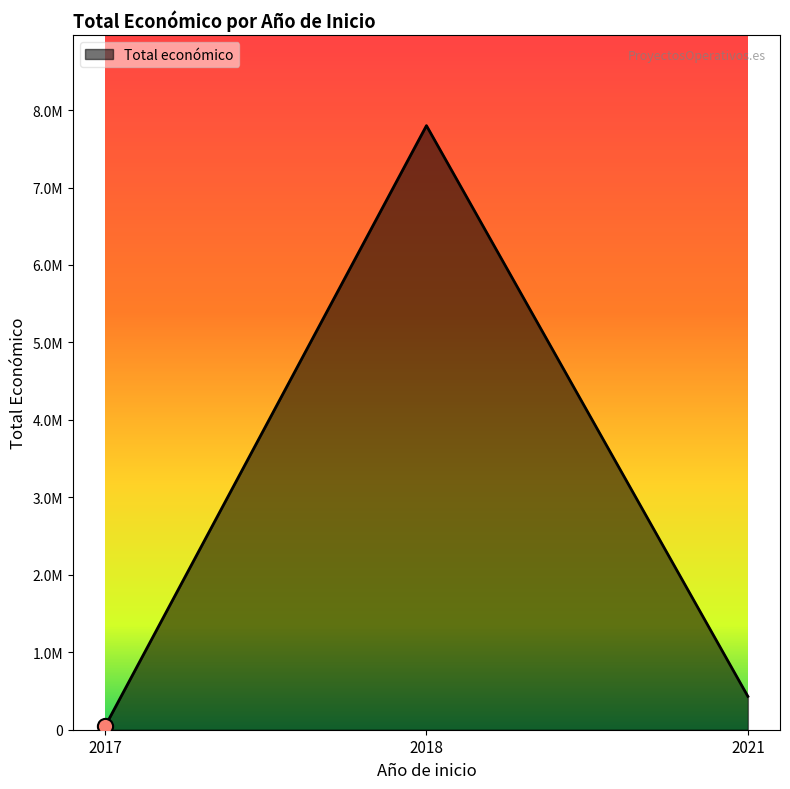

Does the chart have visible grid lines?

No